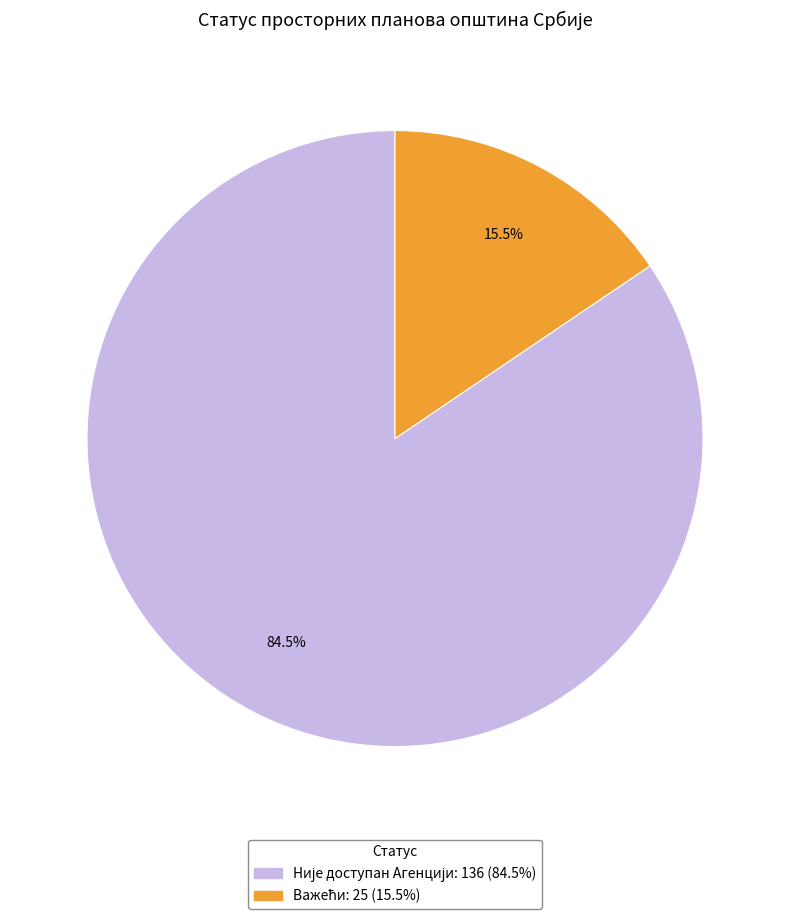

Does any single category account for the majority?

Yes